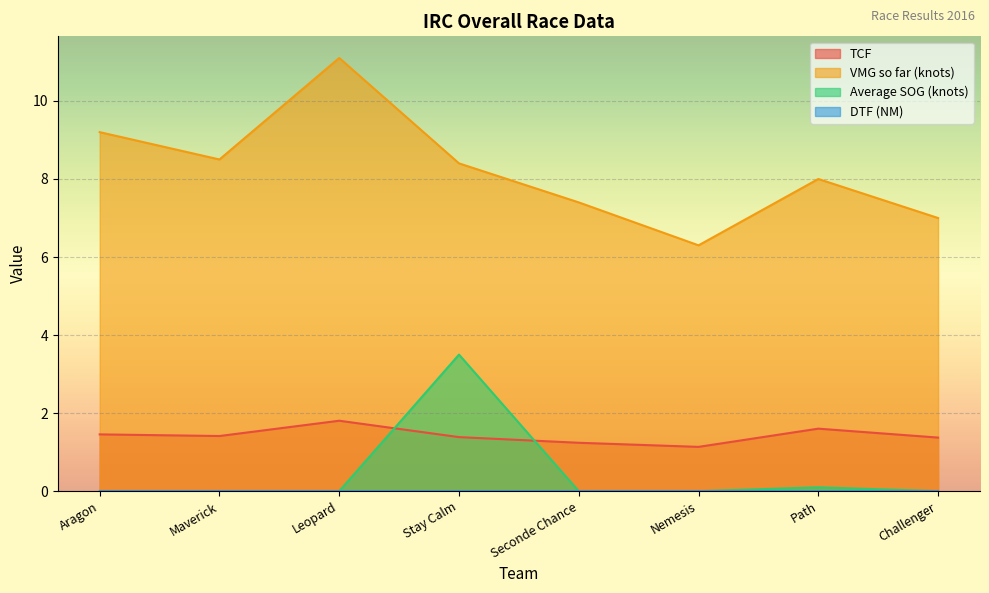

What is the value of the VMG so far (knots) point at the 4th from the left?

8.4